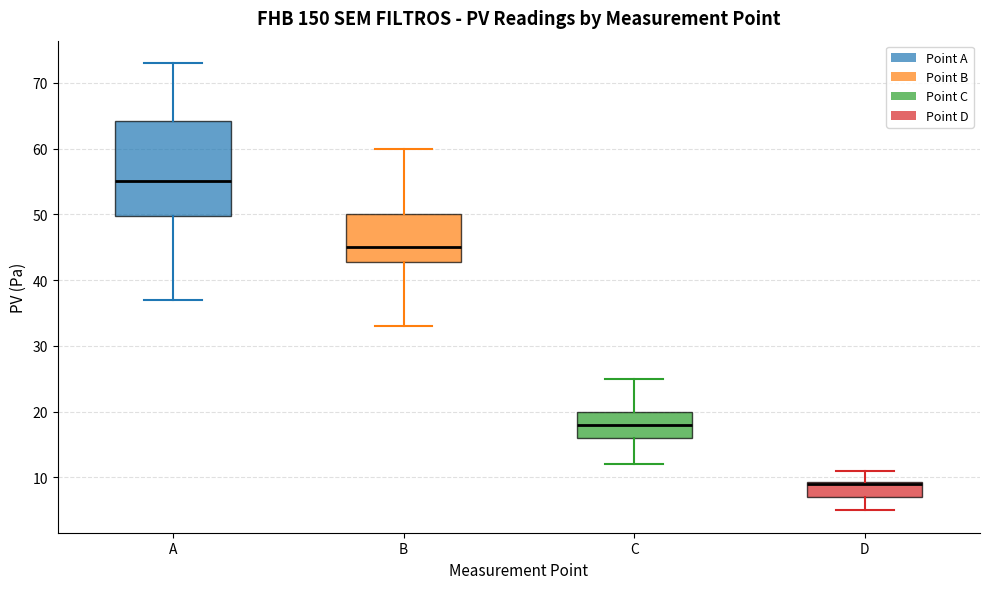

Reading left to right, transcribe this box plot: for each box, give where its median line is, the range the box spans, and where its two whiskers end, as read against the y-axis. The values are not printed on the chart, so give them approximately, as read against the axis.

A: median 55, box 50 to 64, whiskers 37 to 73
B: median 45, box 43 to 50, whiskers 33 to 60
C: median 18, box 16 to 20, whiskers 12 to 25
D: median 9 (drawn on the box's upper edge), box 7 to 9, whiskers 5 to 11